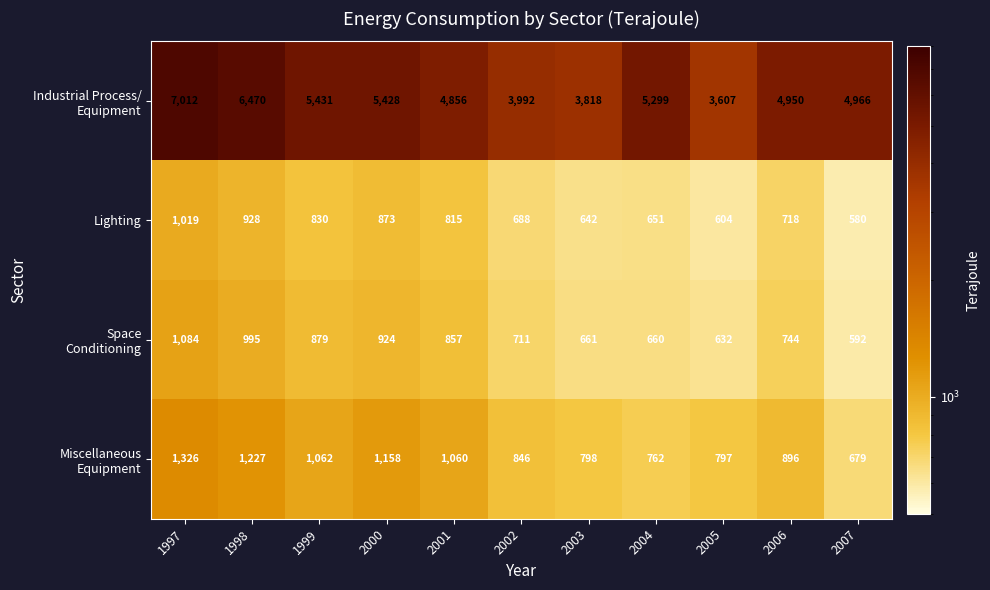

What is the maximum value shown in the chart?

7012